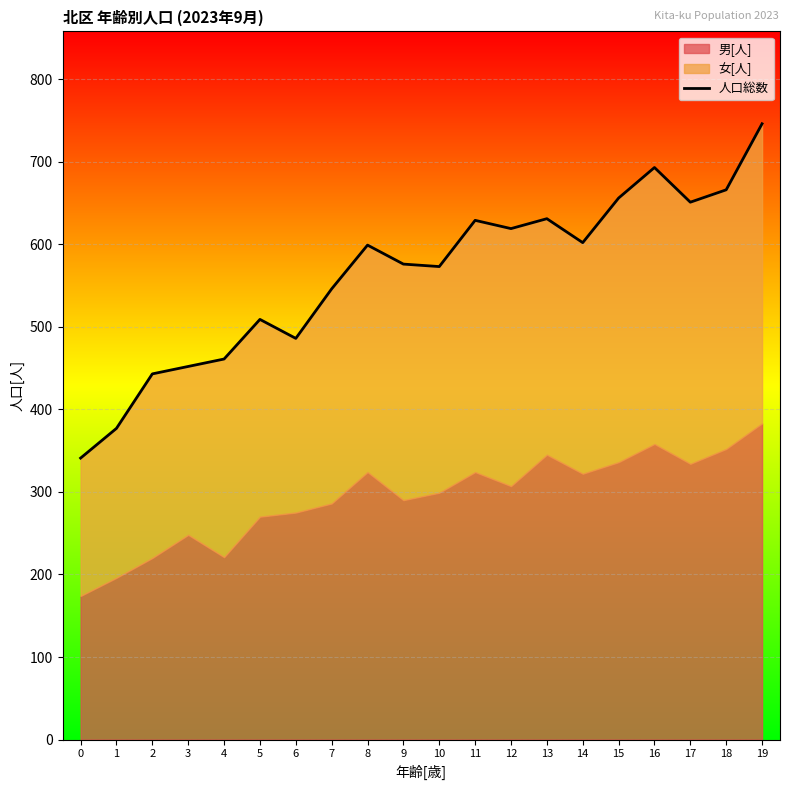

What is the difference between the values at 4 and 14?

141